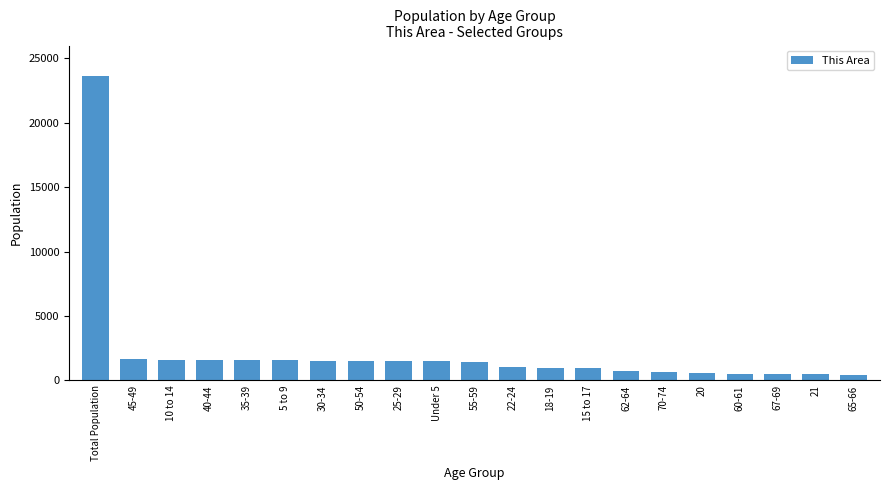

What is the label of the 10th bar from the left?

Under 5